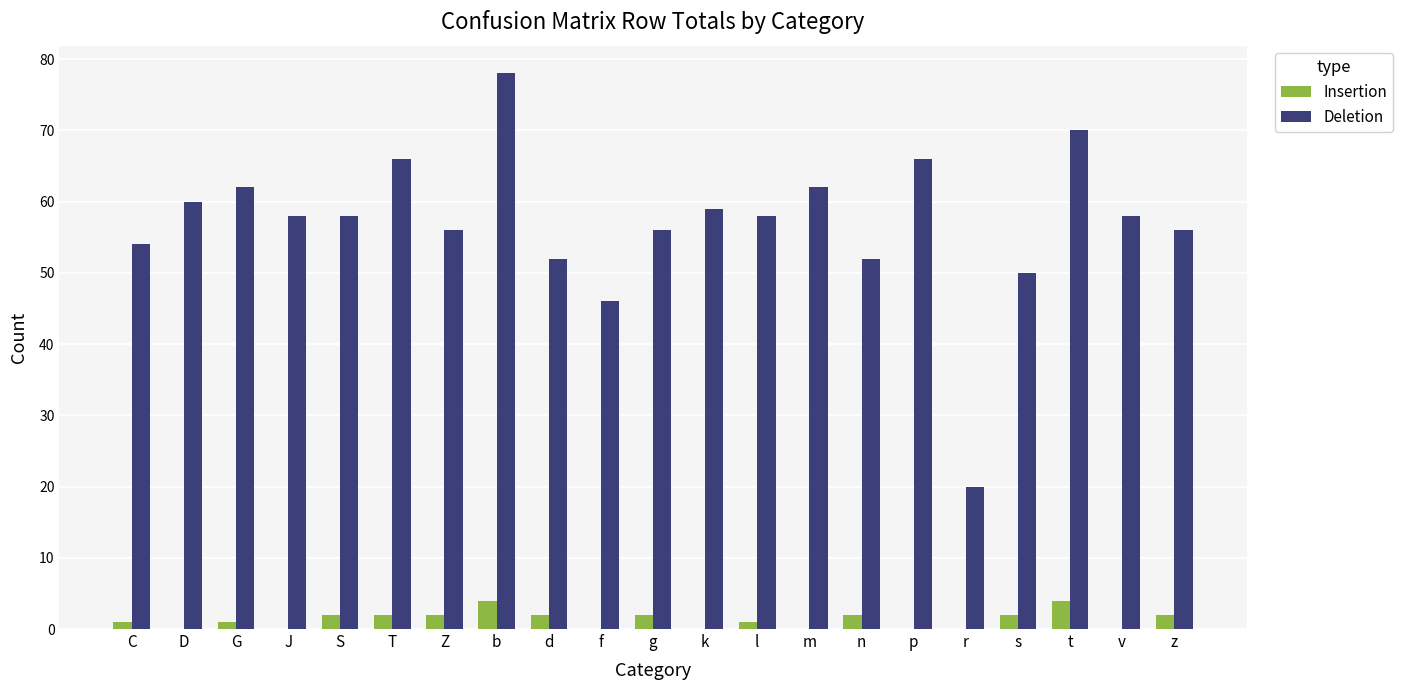

Does the chart contain stacked bars?

No